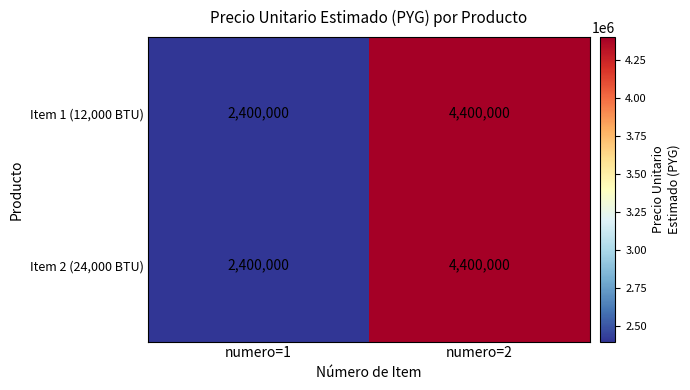

Where is Item 1 (12,000 BTU) nearest to the value 3400000?

numero=1